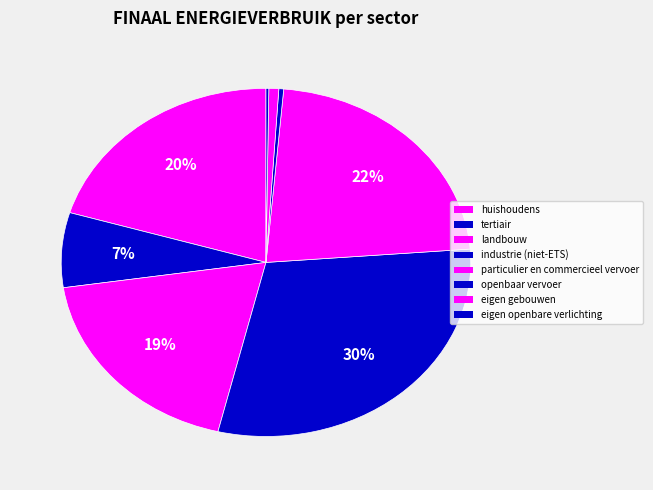

Which slice is the largest?

industrie (niet-ETS)